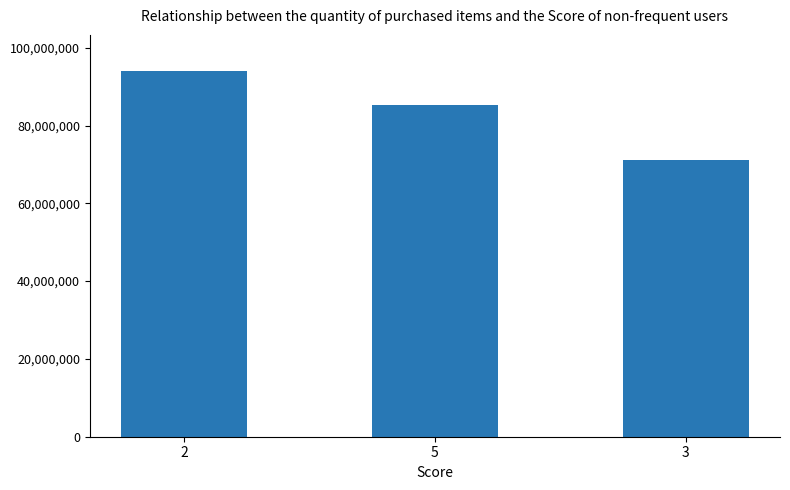

Which label corresponds to the smallest value in the chart?

3